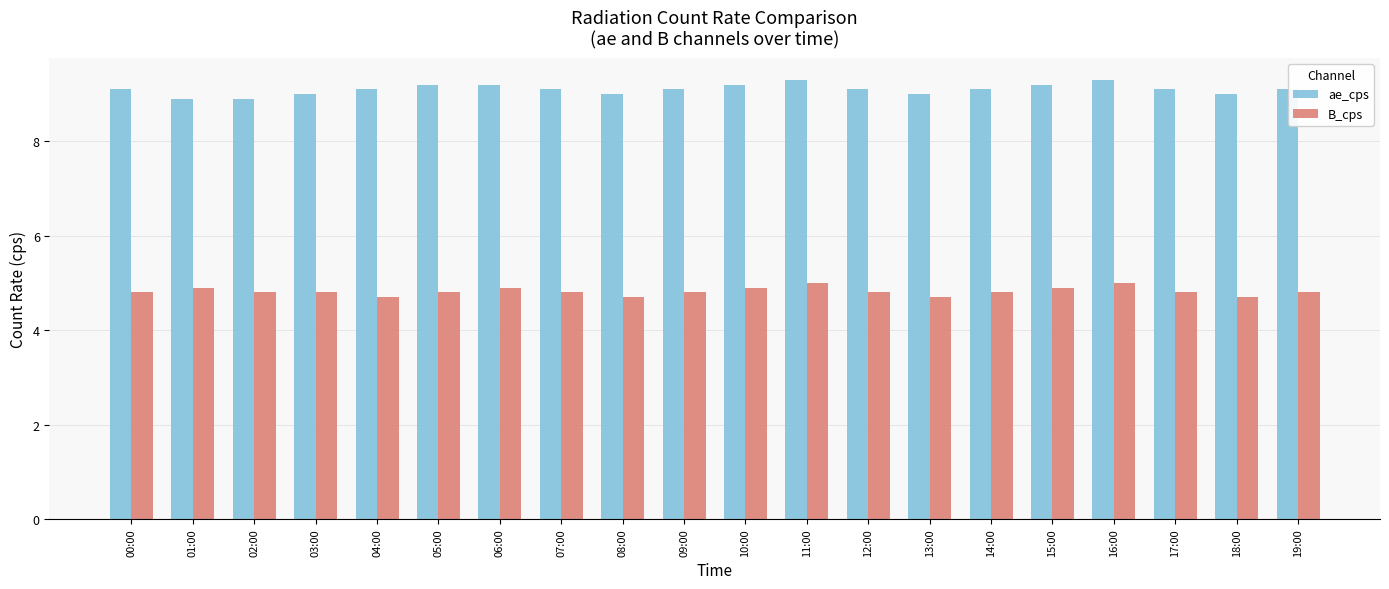

True or false: B_cps has a value of 3.2 at 00:00.

False